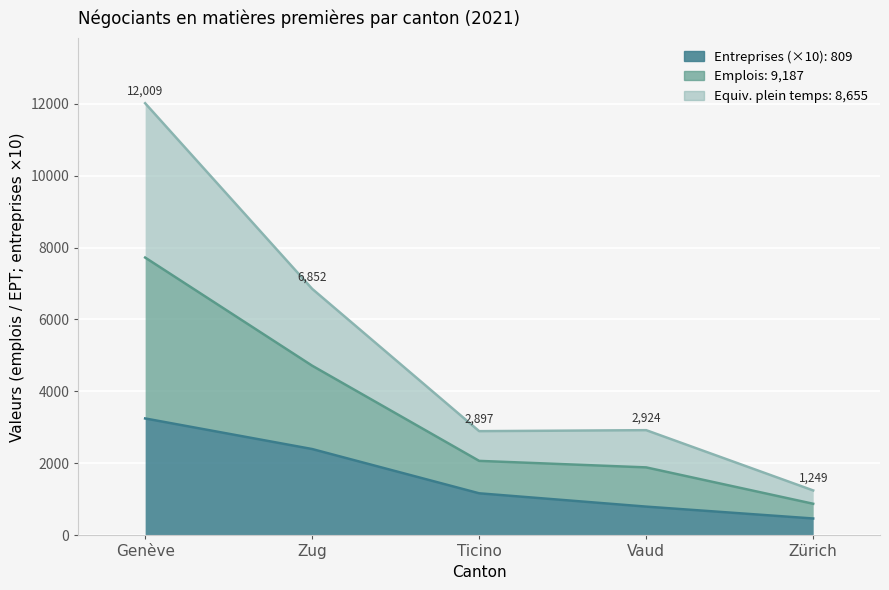

Does the chart display data point markers on the line(s)?

No